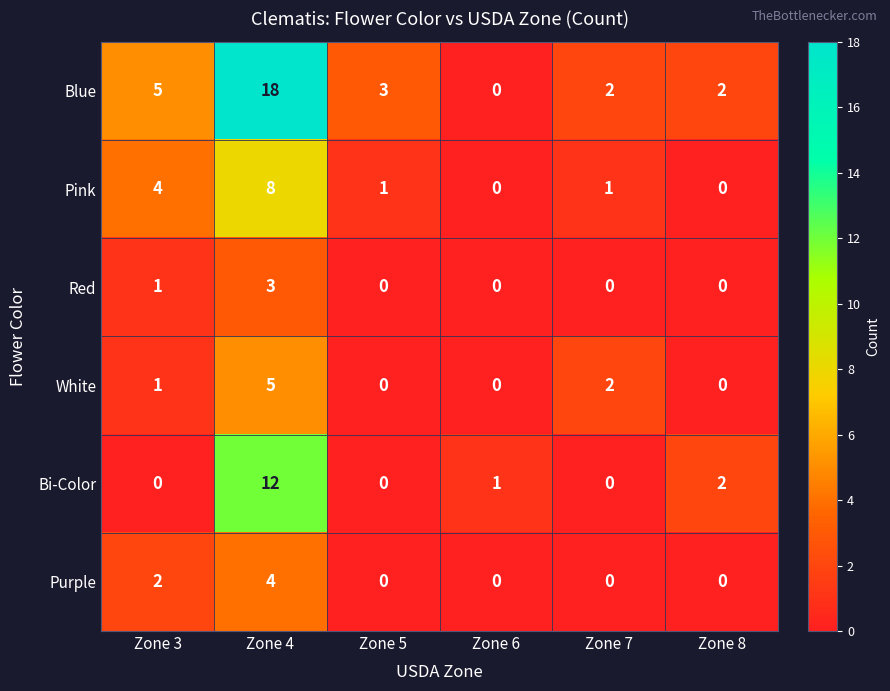

How many series are shown in this chart?

6